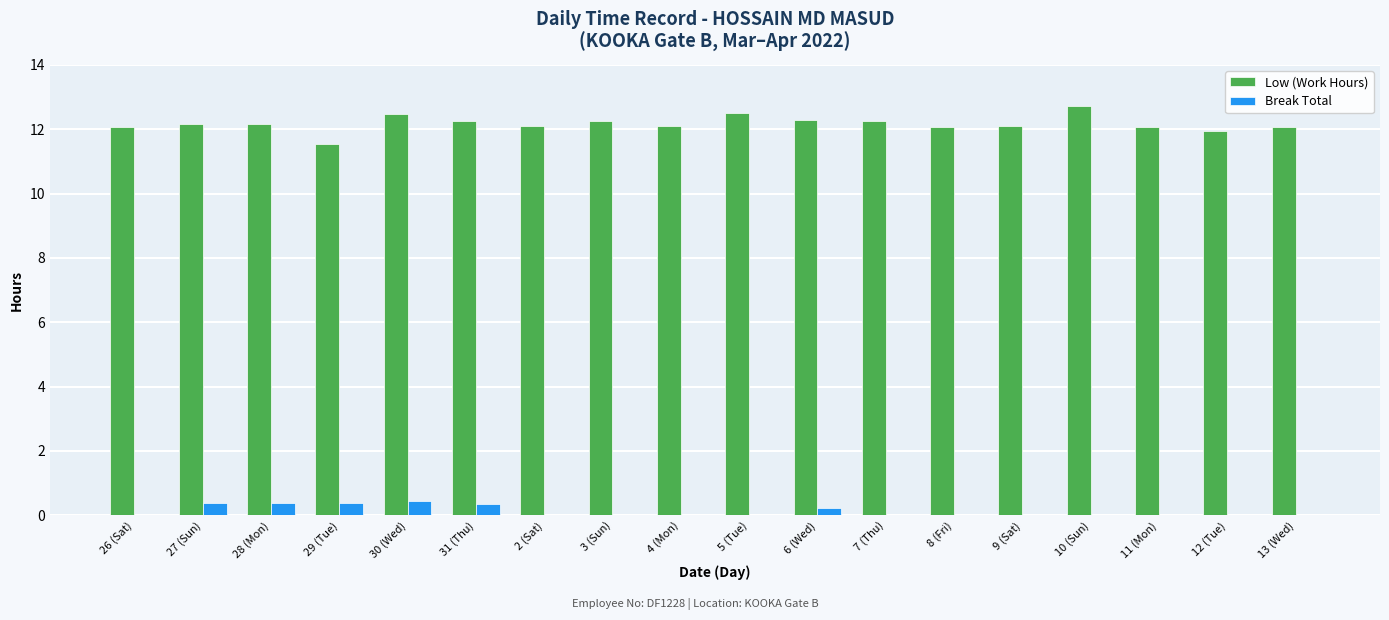

What is the highest value of the Break Total series?

0.5